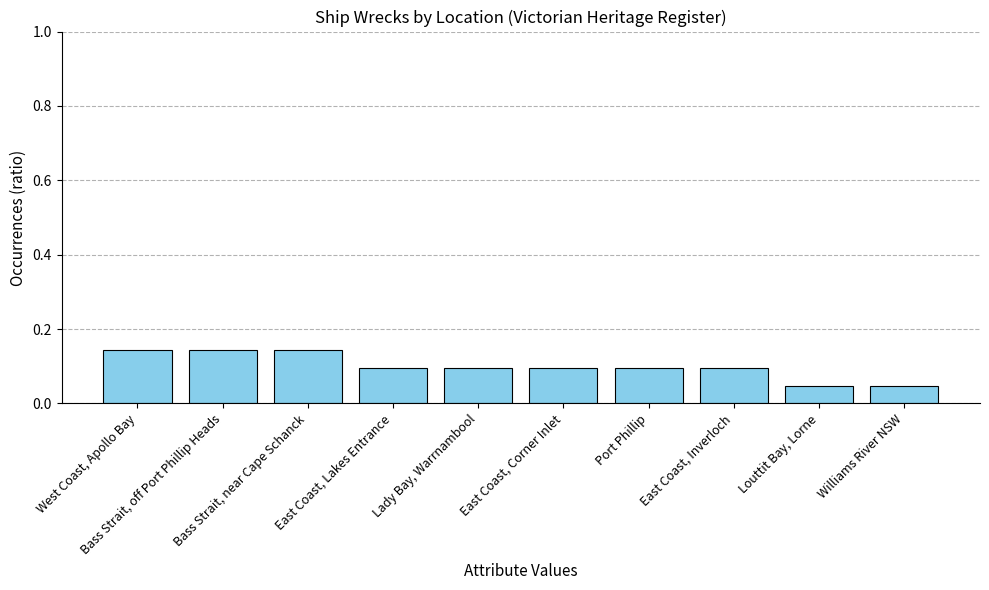

Count the values in the range 0 to 1.

10